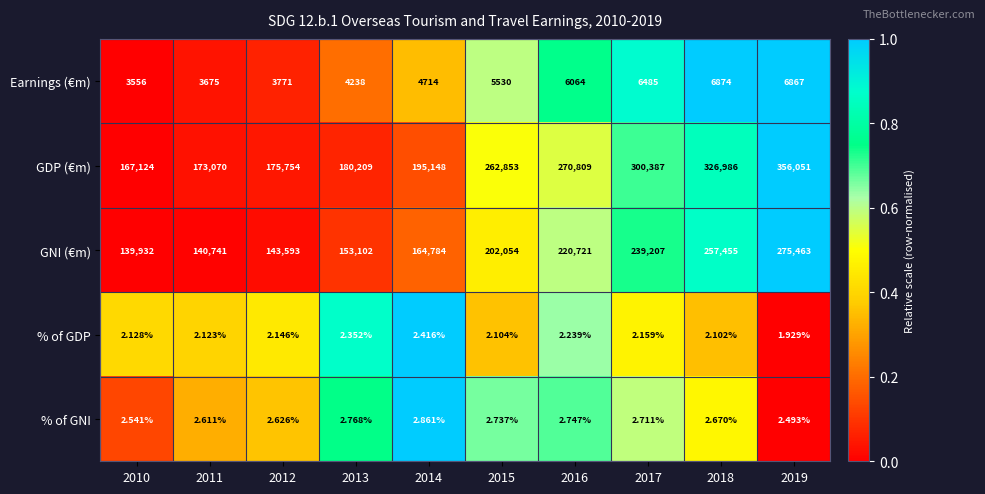

List the series in order of their peak value, highest first.

GDP (€m), GNI (€m), Earnings (€m), % of GNI, % of GDP